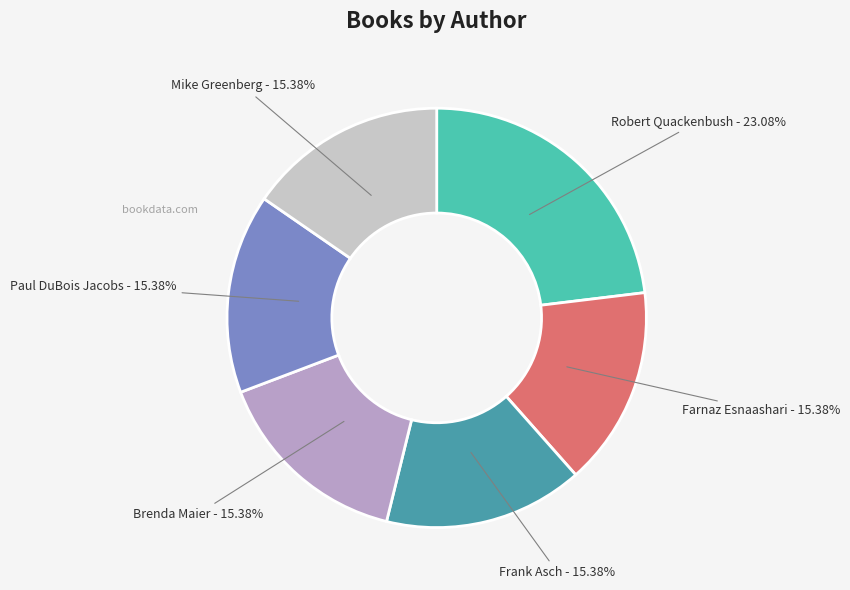

To the nearest percent, what is the difference between the largest and smallest slice percentages?

8%